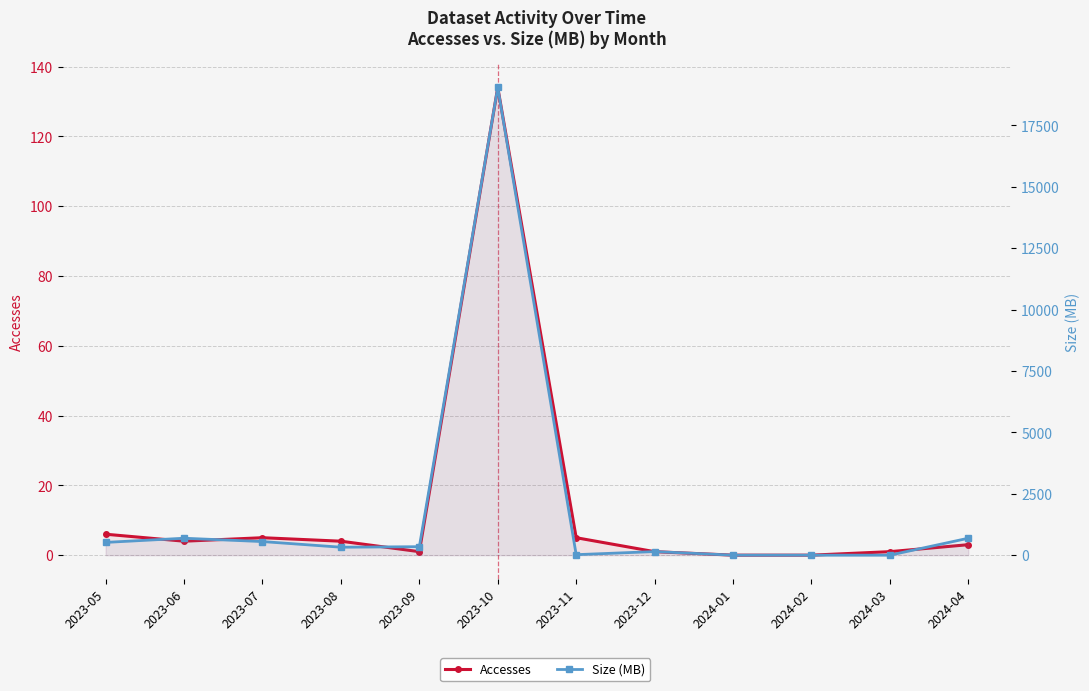

Which label corresponds to the largest value in the chart?

2023-10